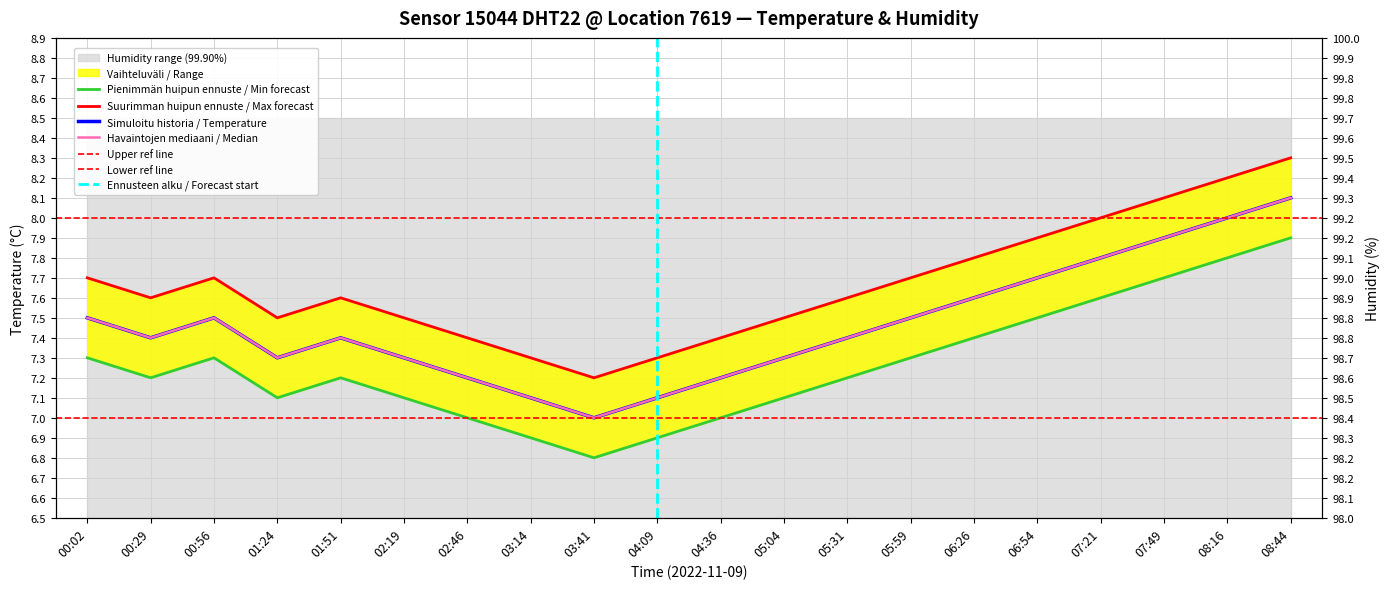

Approximately how many times larger is the value at 05:31 compared to 00:56?

1.0